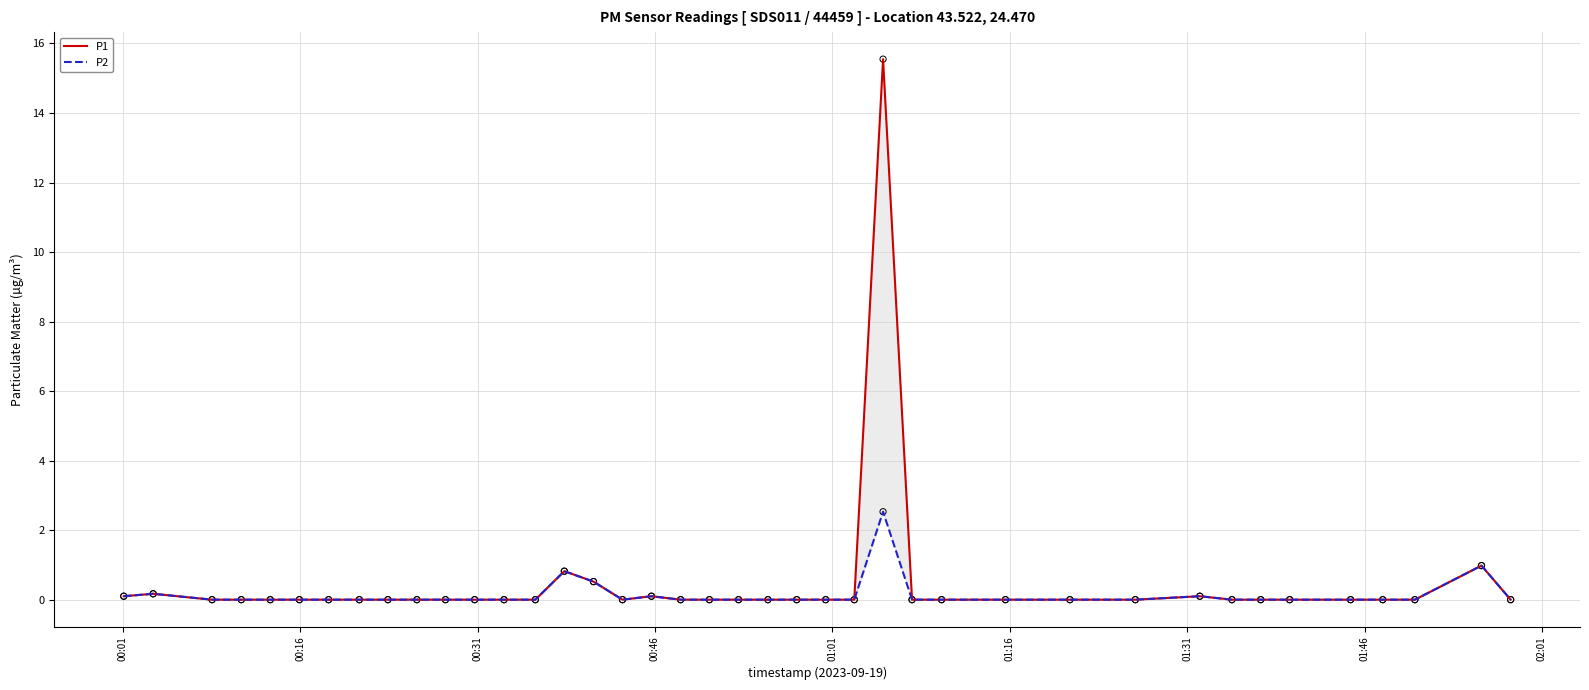

What are all the series names shown in the legend?

P1, P2